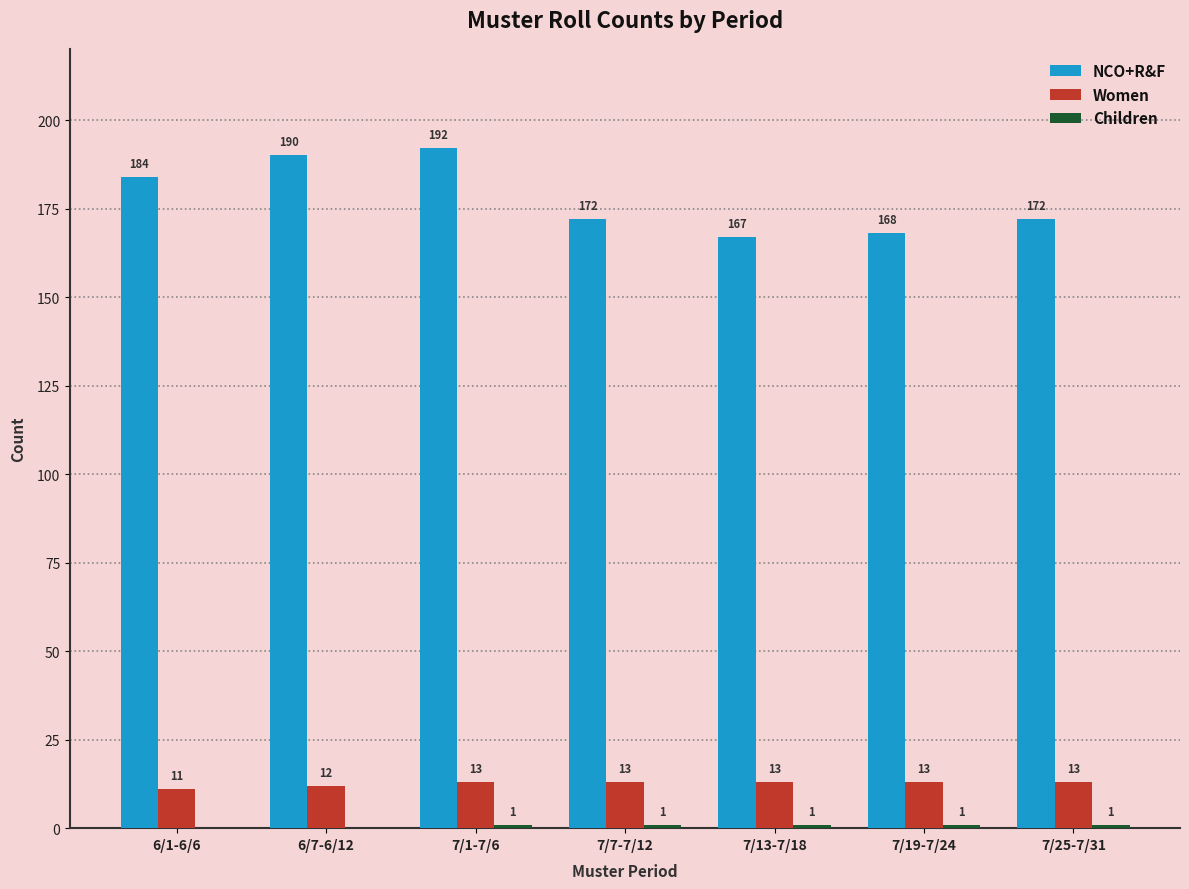

Which series changed the most between 7/19-7/24 and 7/25-7/31?

NCO+R&F